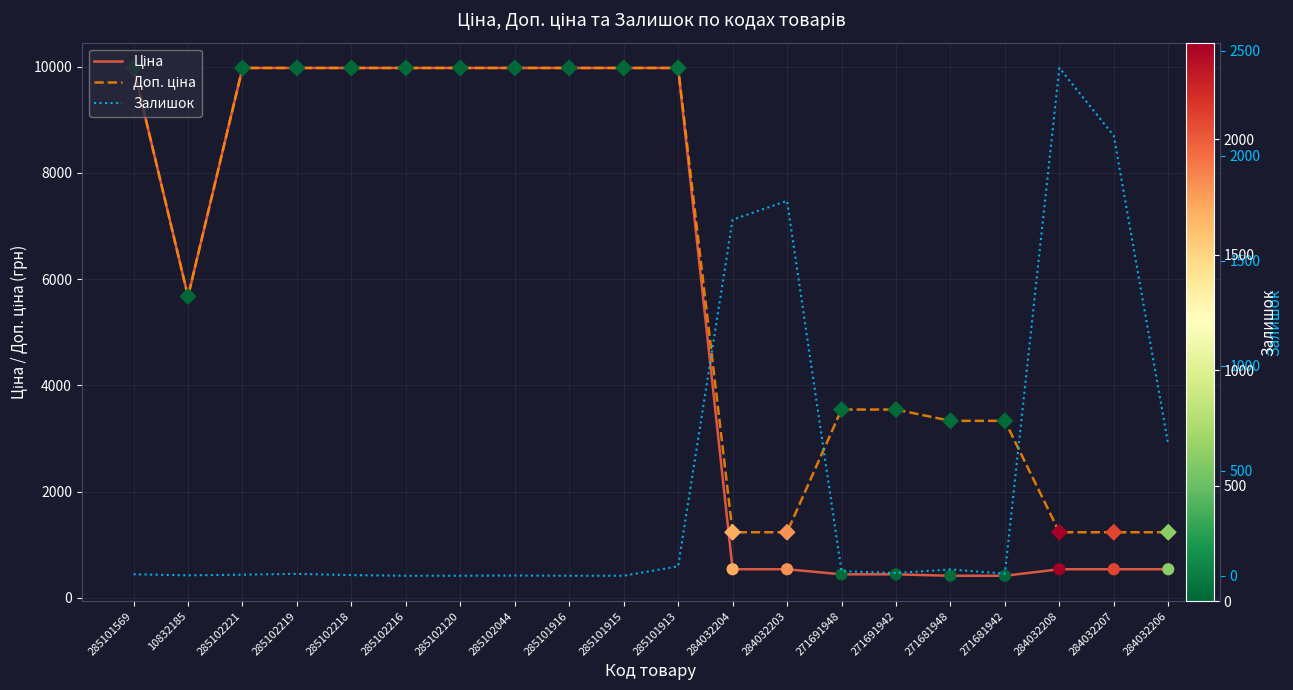

What are all the series names shown in the legend?

Ціна, Доп. ціна, Залишок